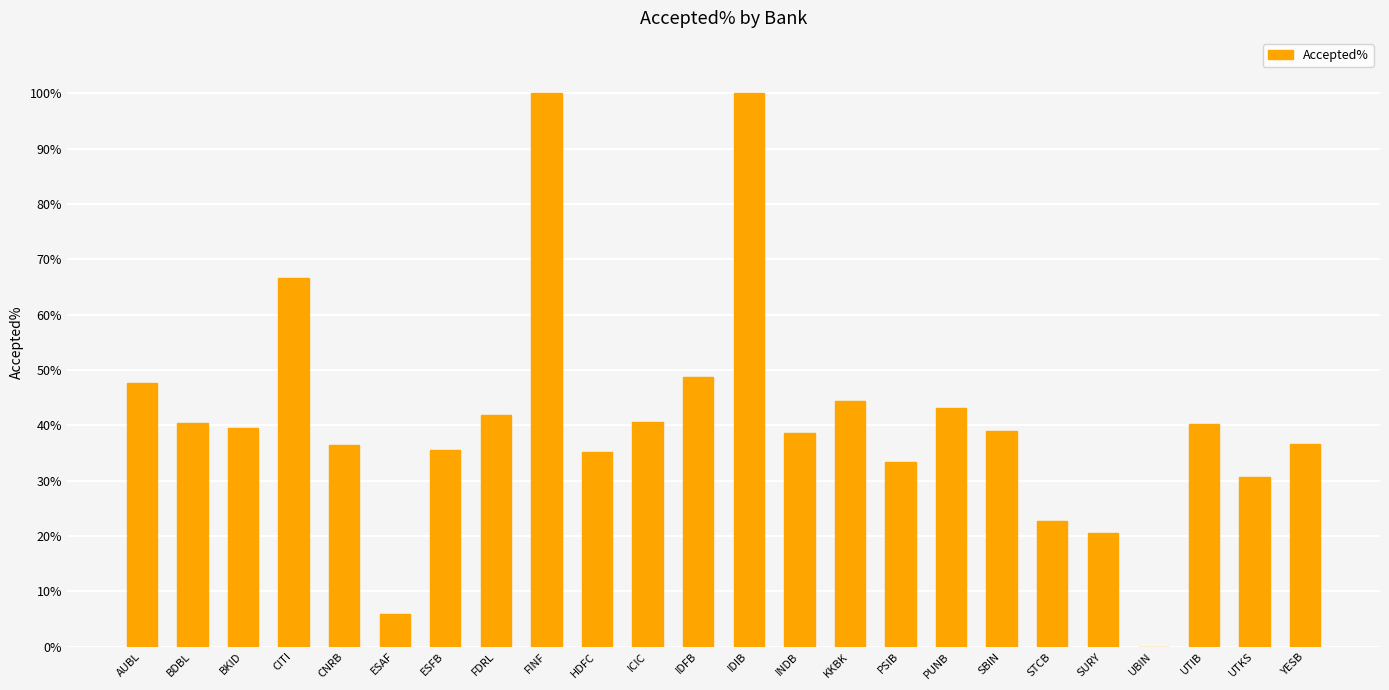

True or false: the data shows 10.5 at BKID.

False